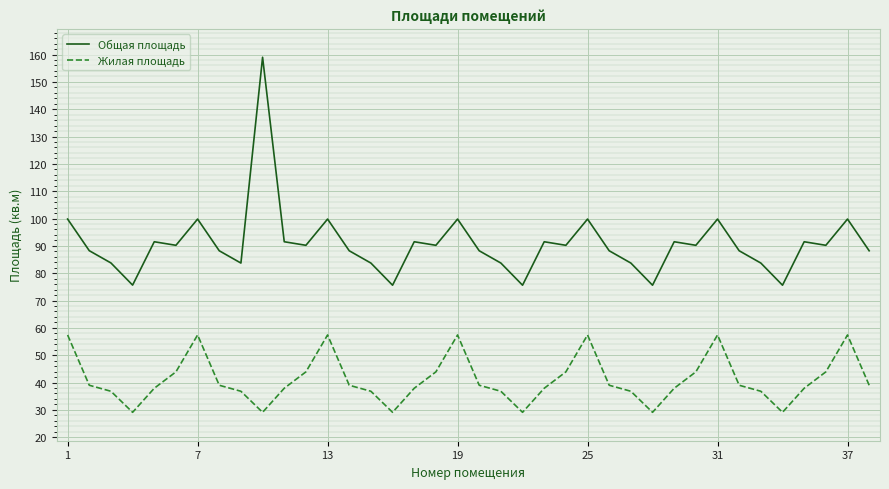

Which series has the largest total across all categories?

Общая площадь